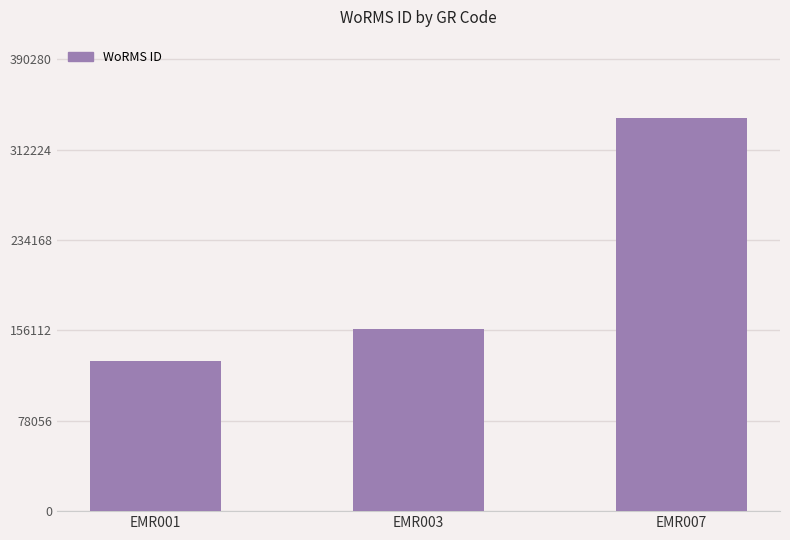

What is the change in value from EMR003 to EMR007?

+181982